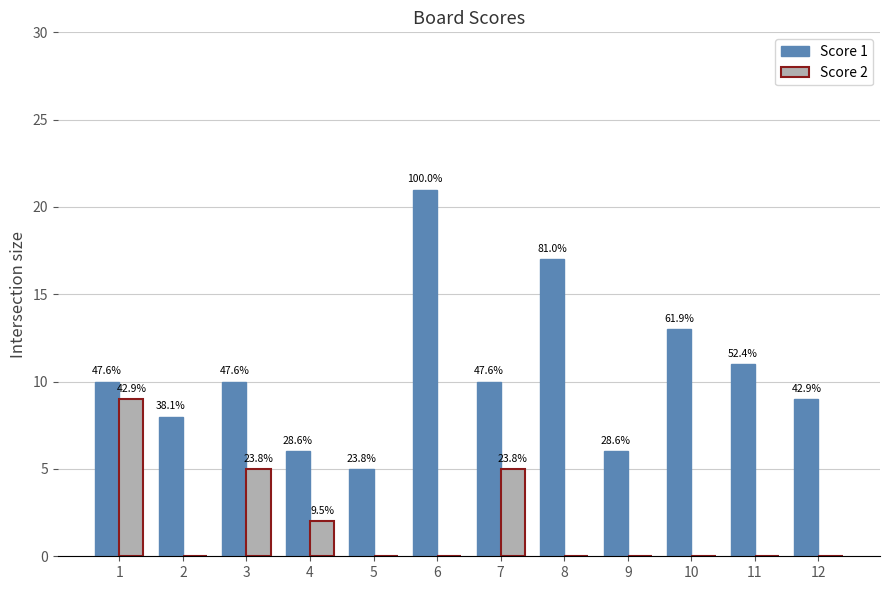

What are all the series names shown in the legend?

Score 1, Score 2